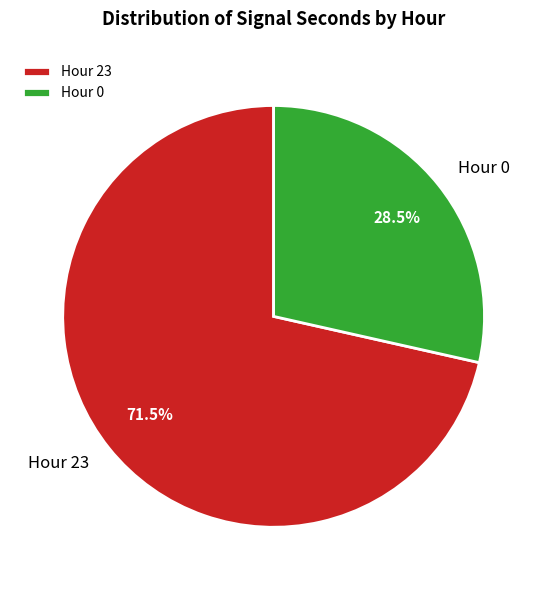

What percentage do Hour 0 and Hour 23 together represent?

100.0%